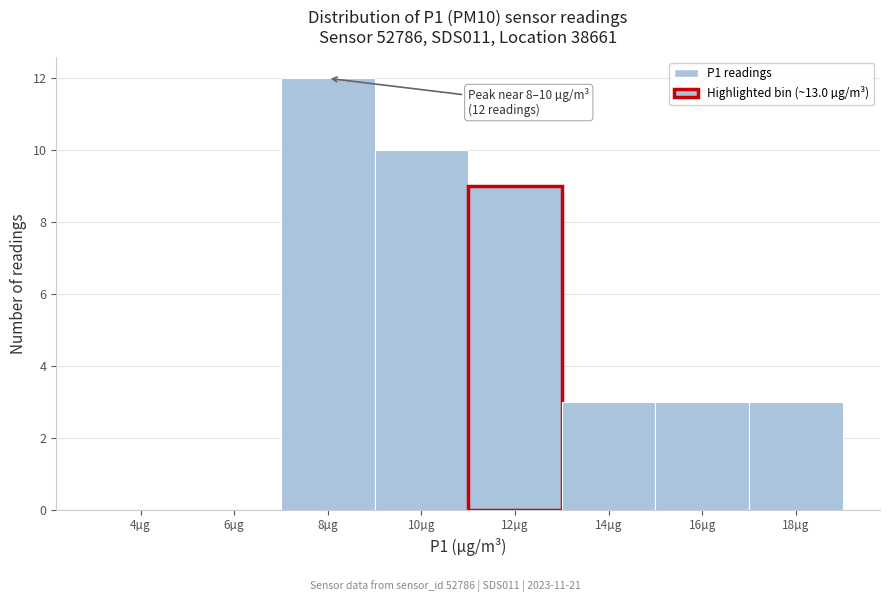

Reading left to right, extract all data points from this chart.

4µg=0	6µg=0	8µg=12	10µg=10	12µg=9	14µg=3	16µg=3	18µg=3